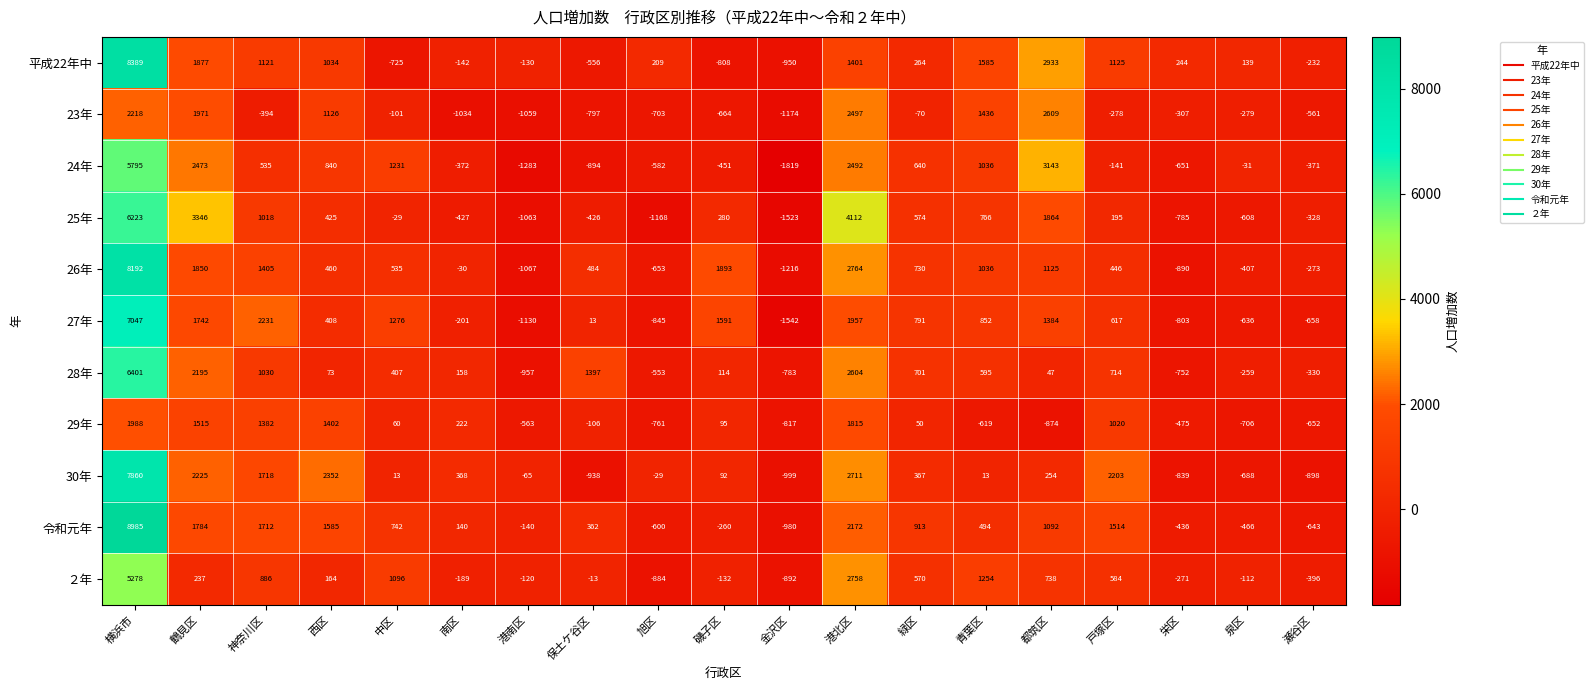

What is the spread (max minus min) of values at 中区?

2001